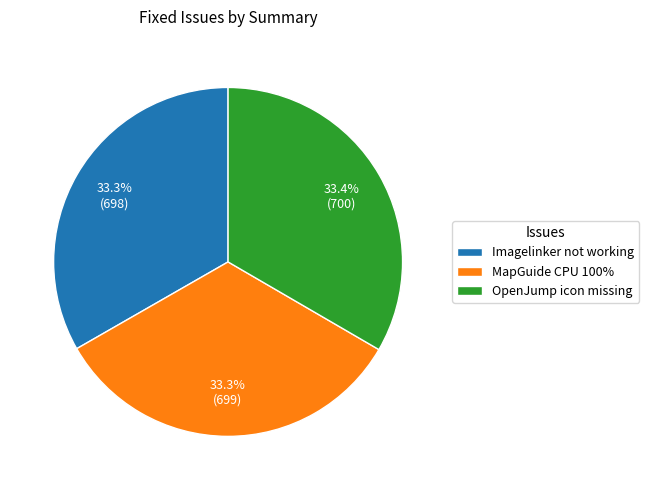

What percentage do MapGuide CPU 100% and Imagelinker not working together represent?

66.6%